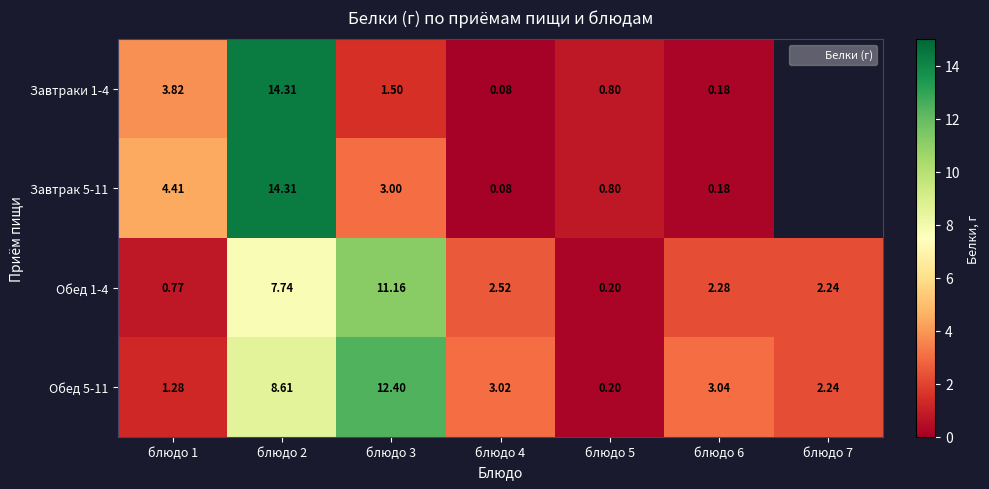

Rank the series at блюдо 6 from highest to lowest value.

Обед 5-11, Обед 1-4, Завтраки 1-4, Завтрак 5-11